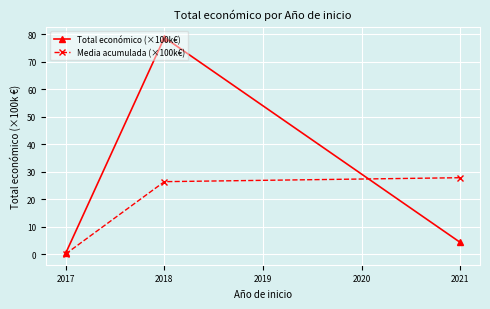

What is the total value across all series at 2021?

32.1